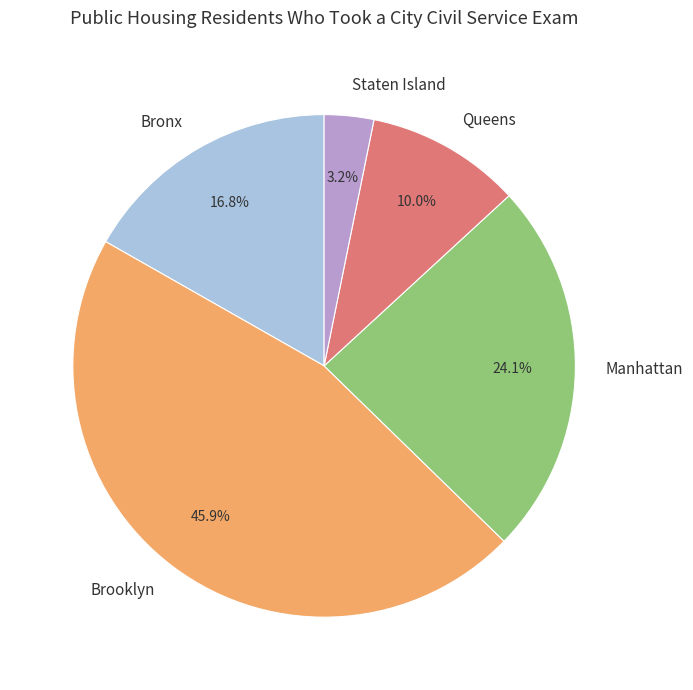

Does any single category account for the majority?

No